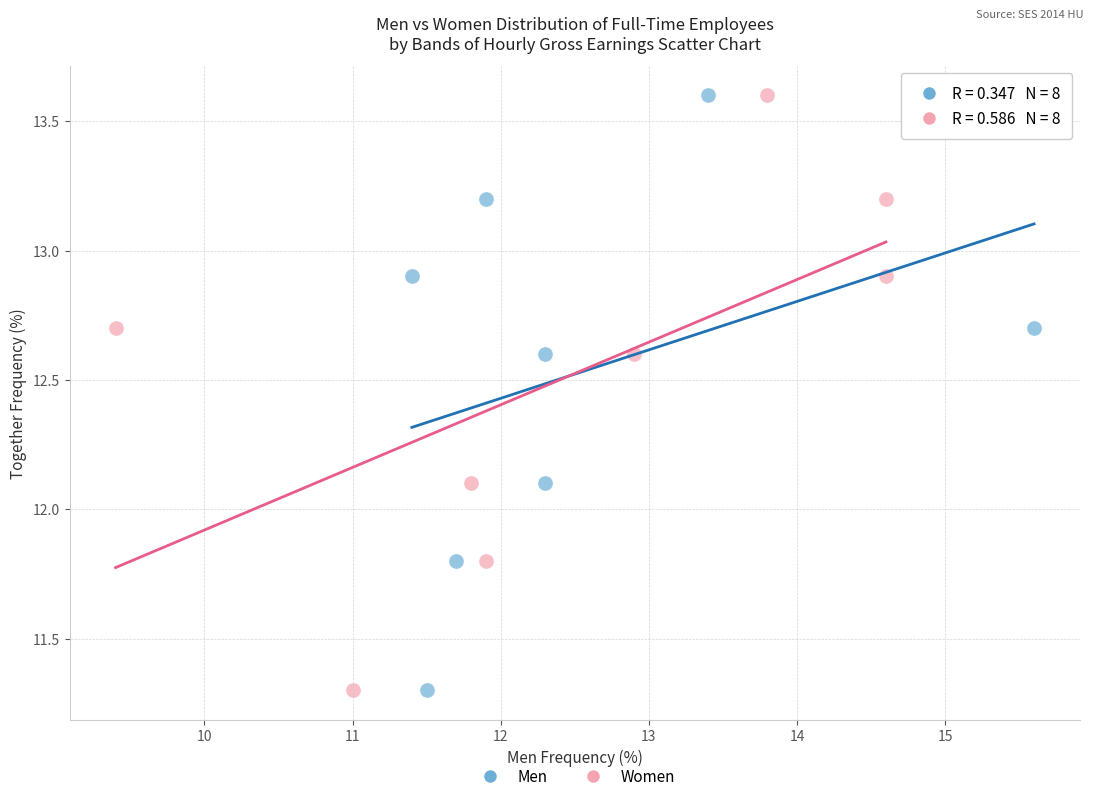

What are all the series names shown in the legend?

Men, Women